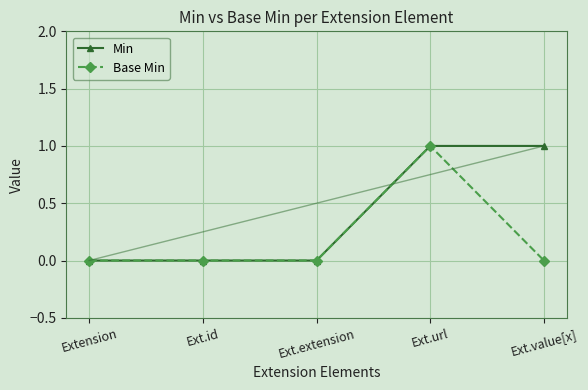

At which category is the sum across all series the highest?

Ext.url